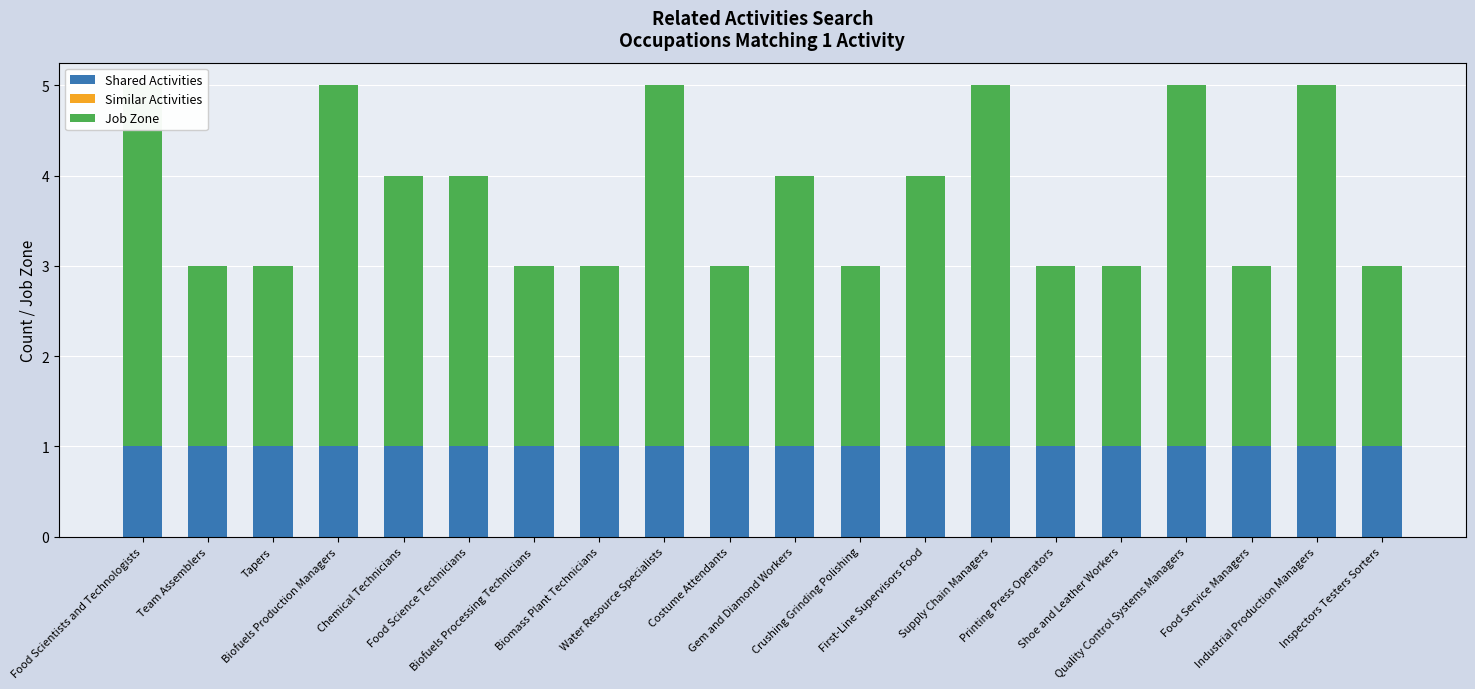

Reading left to right, transcribe all the data shown in this chart.

Shared Activities: 1	1	1	1	1	1	1	1	1	1	1	1	1	1	1	1	1	1	1	1
Similar Activities: 0	0	0	0	0	0	0	0	0	0	0	0	0	0	0	0	0	0	0	0
Job Zone: 4	2	2	4	3	3	2	2	4	2	3	2	3	4	2	2	4	2	4	2